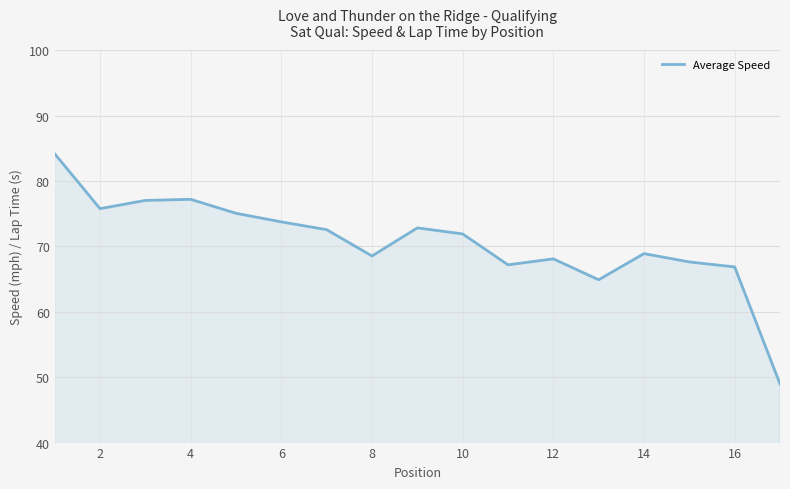

What is the difference between the maximum and minimum values?

35.2